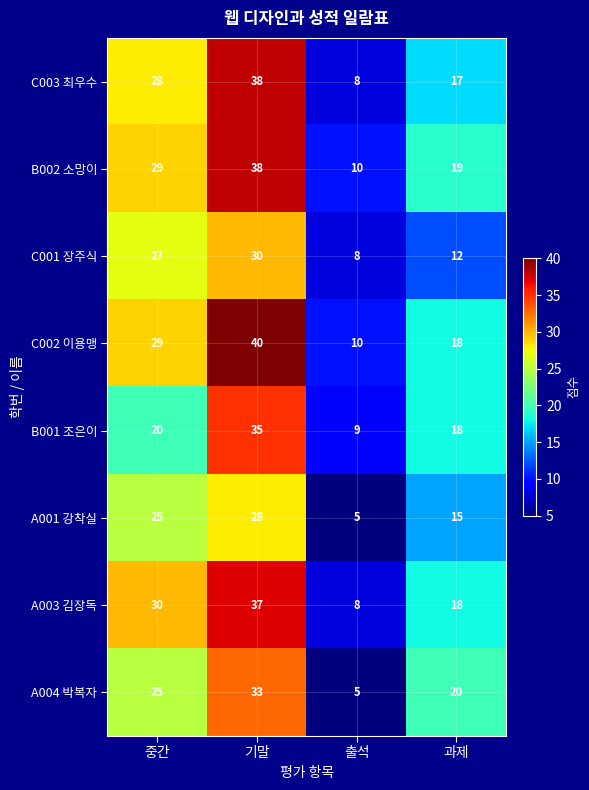

Which category has the highest value across all series?

기말